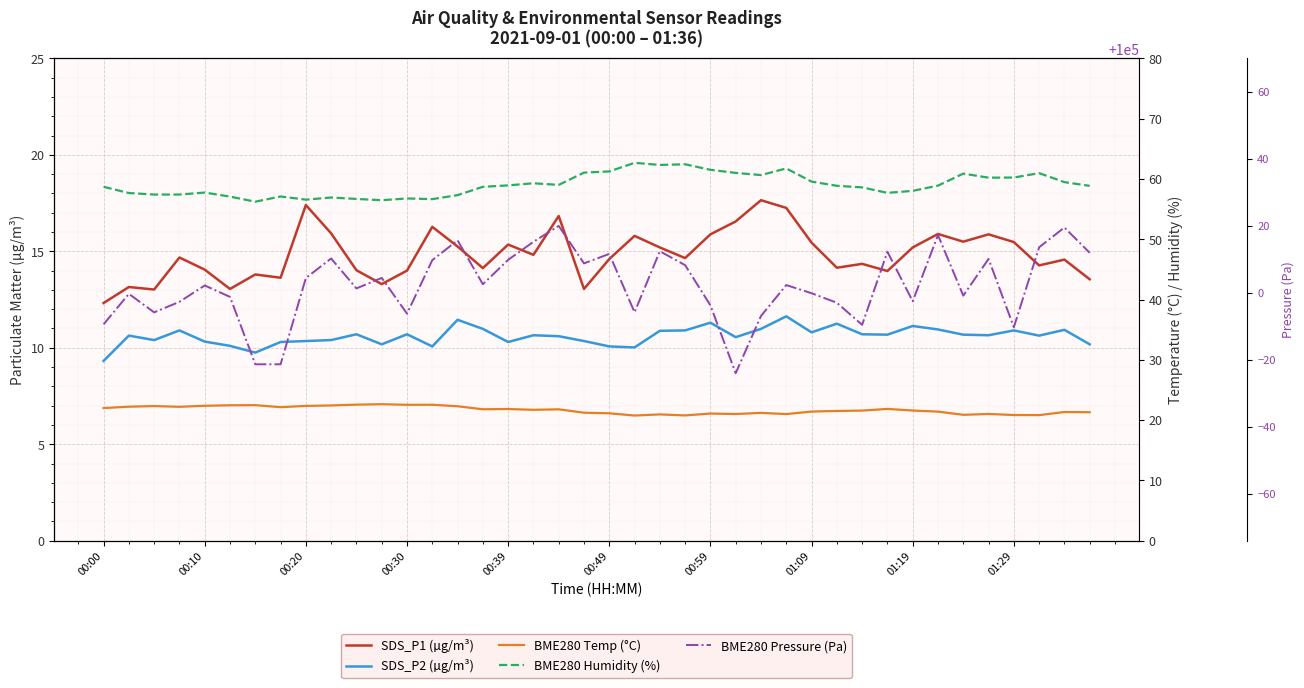

True or false: BME280 Humidity (%) and SDS_P1 (µg/m³) intersect in this chart.

False